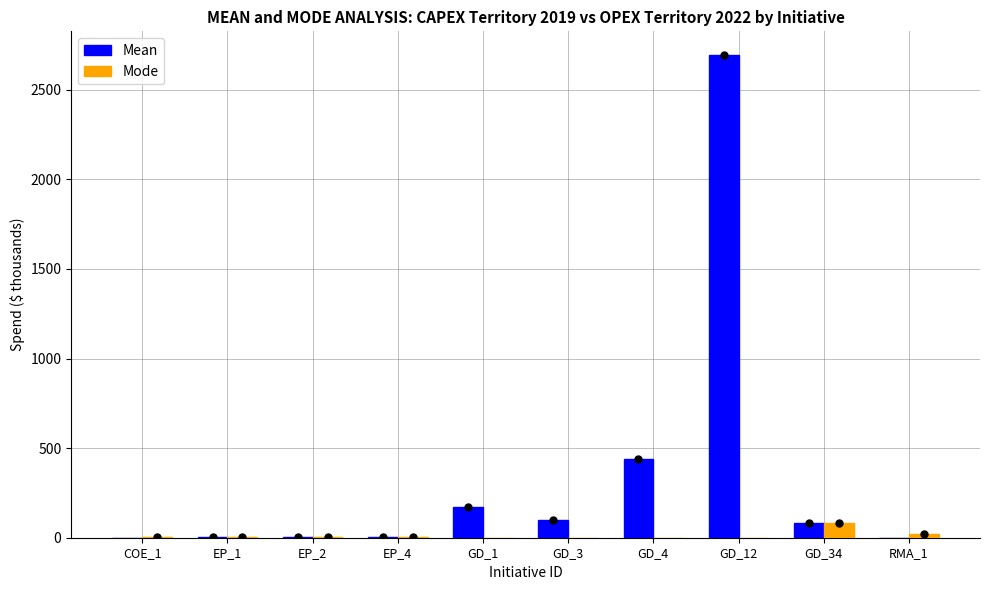

What is the total value across all series at RMA_1?

20.8